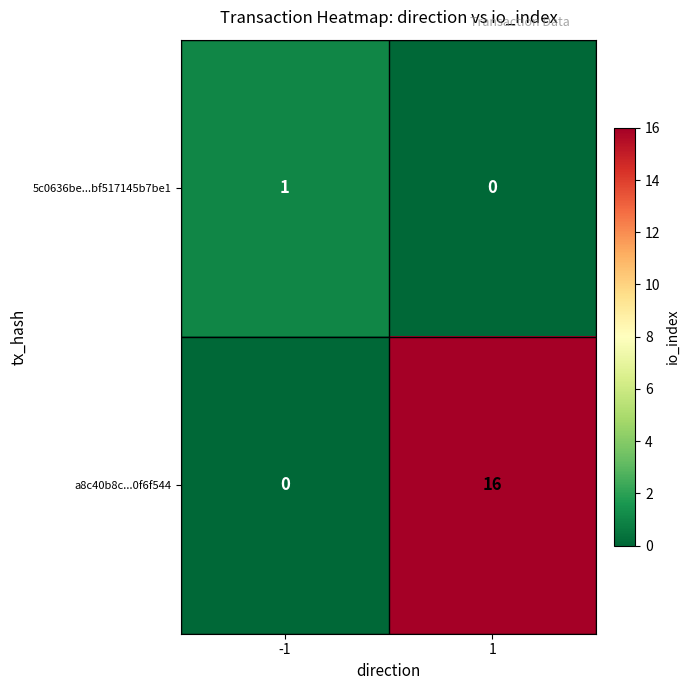

Reading right to left, what are all the values shown in this chart?

5c0636be...bf517145b7be1: 1=0	-1=1
a8c40b8c...0f6f544: 1=16	-1=0